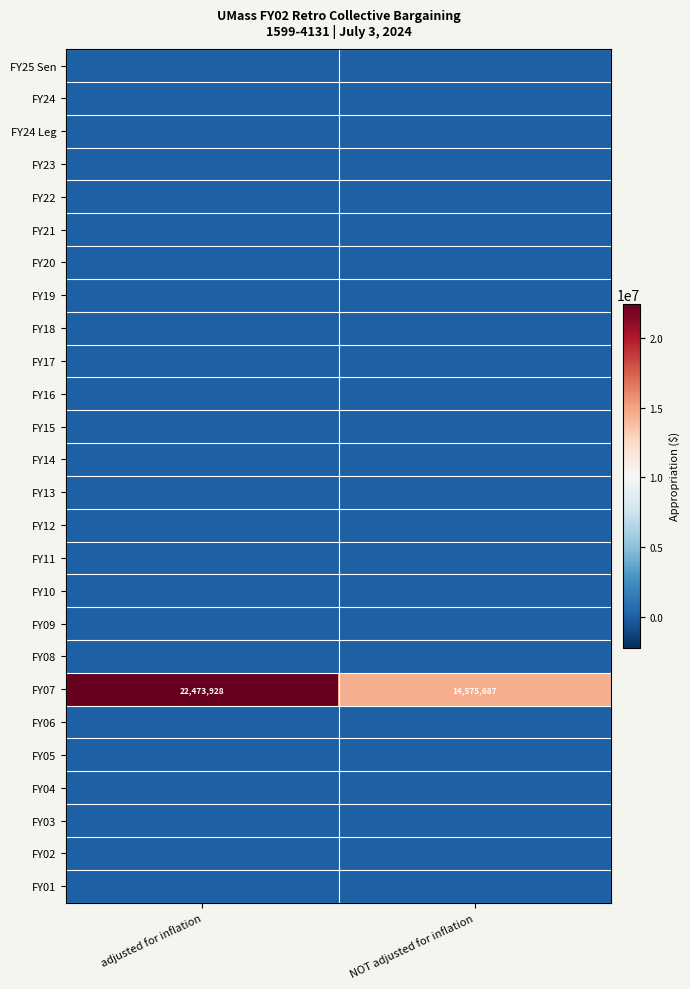

Which has a higher value, adjusted for inflation or NOT adjusted for inflation?

adjusted for inflation